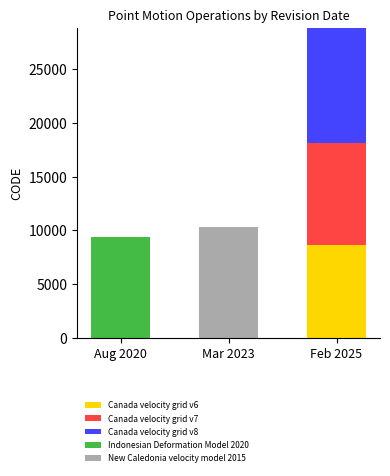

What is the total value across all series at Mar 2023?

10323